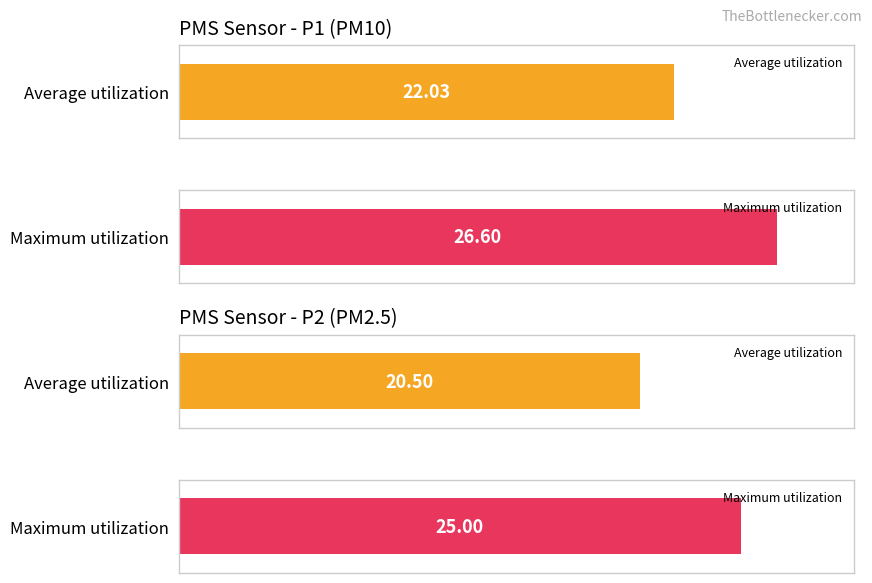

What is the maximum value for PMS_P2?

25.0